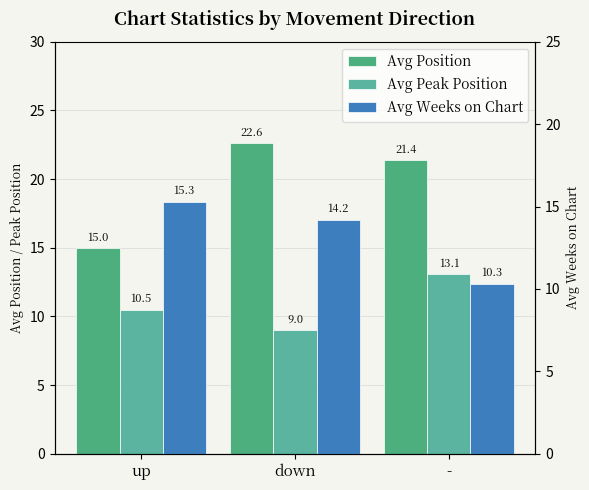

What is the difference between the maximum and minimum values in the Avg Weeks on Chart series?

5.0